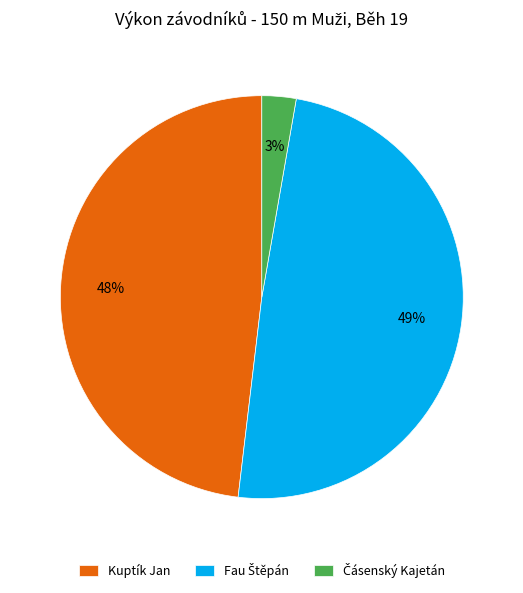

How many segments does this pie chart have?

3